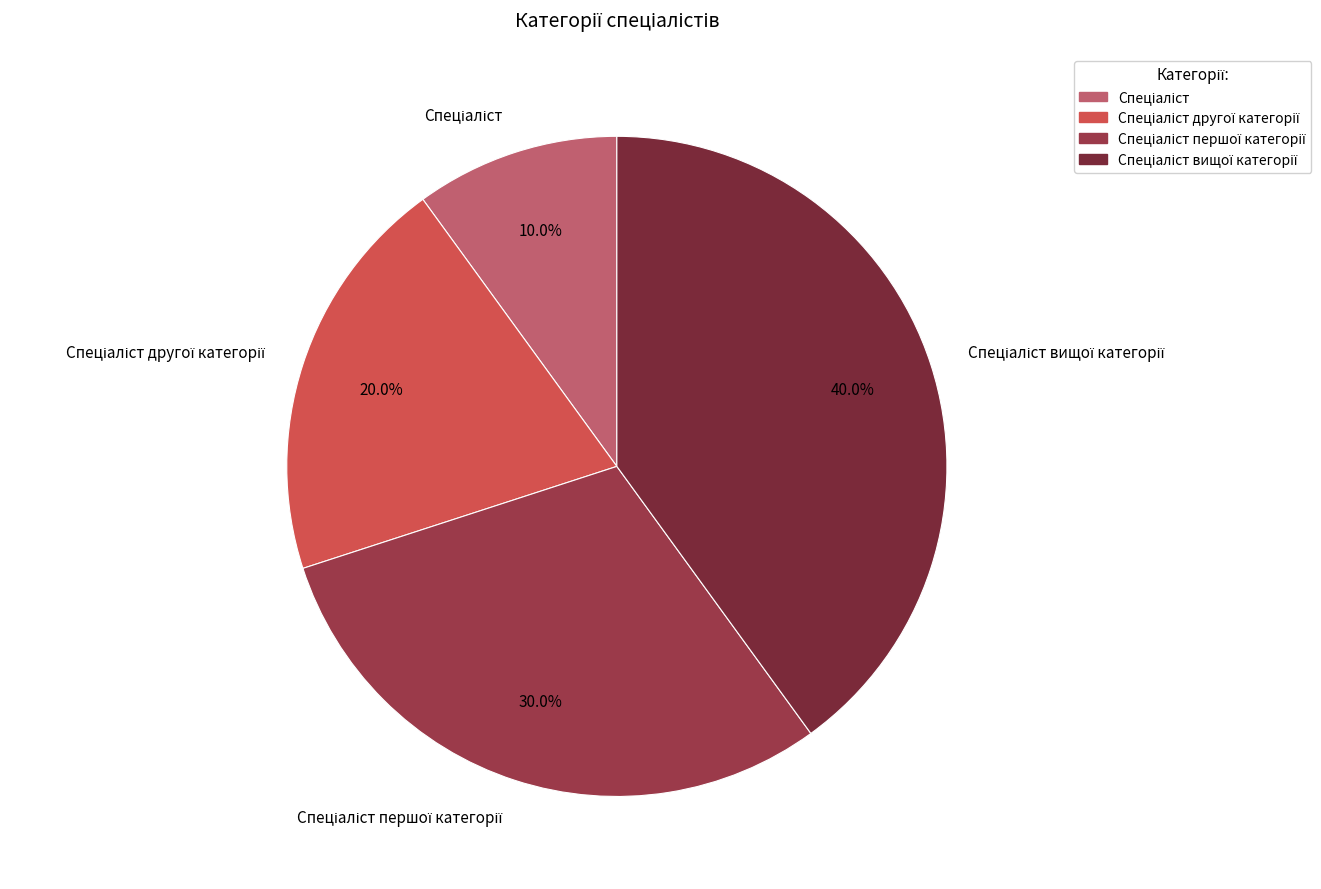

Is there any slice that represents more than half of the pie?

No